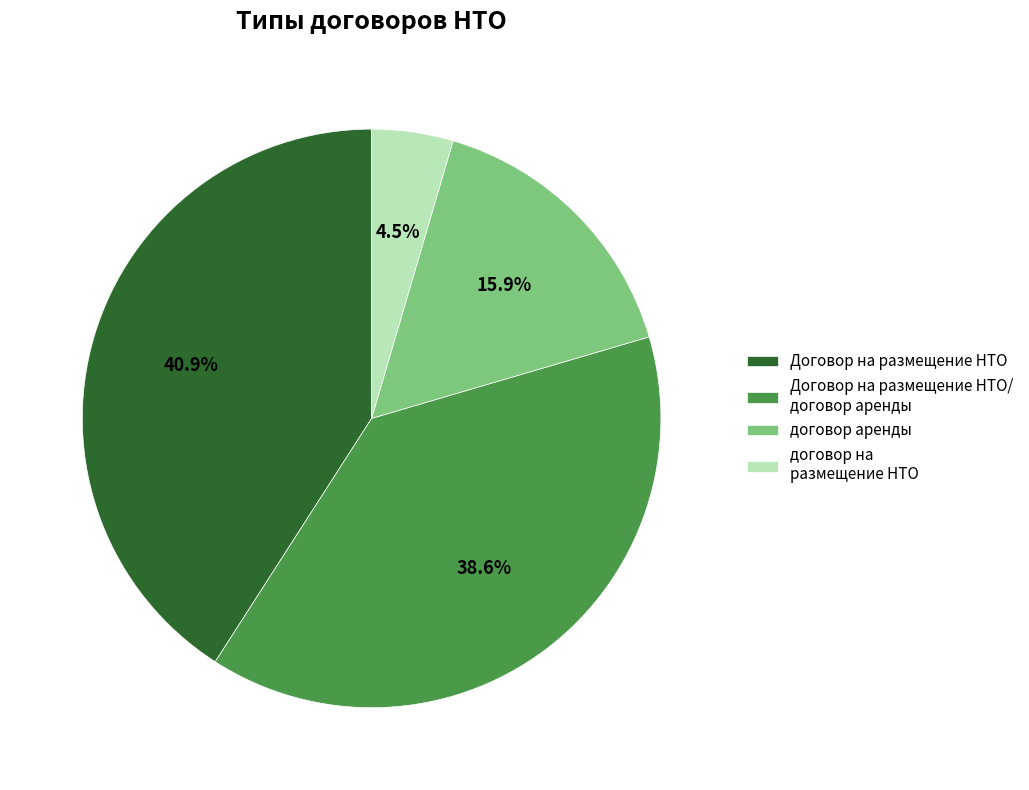

What is the ratio of the value at договор аренды to the value at договор на размещение НТО?

3.5